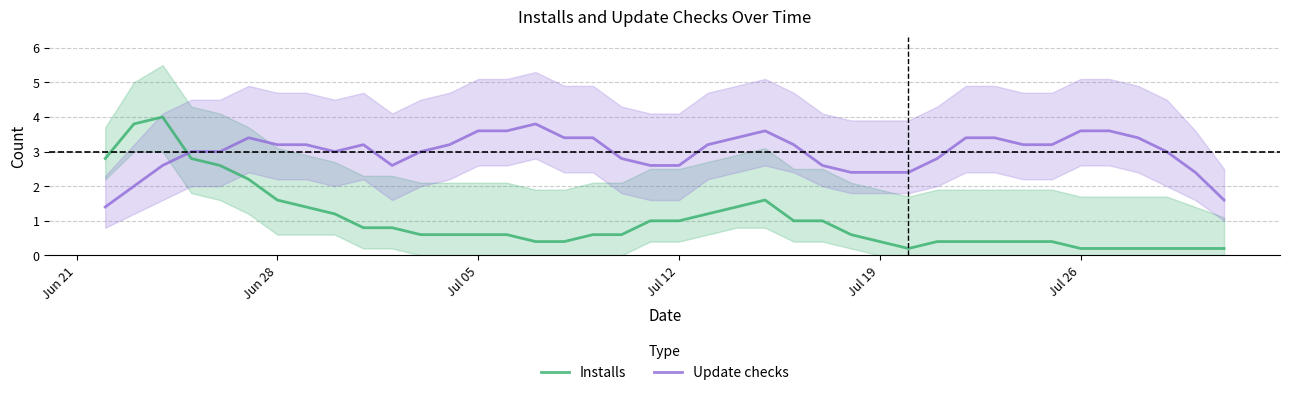

True or false: Update checks and Installs cross at least once.

True